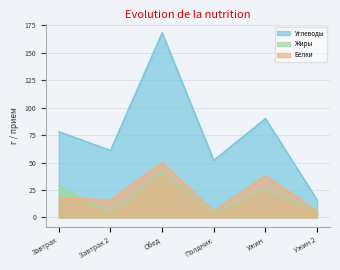

Which category has the highest value in the Белки series?

Обед